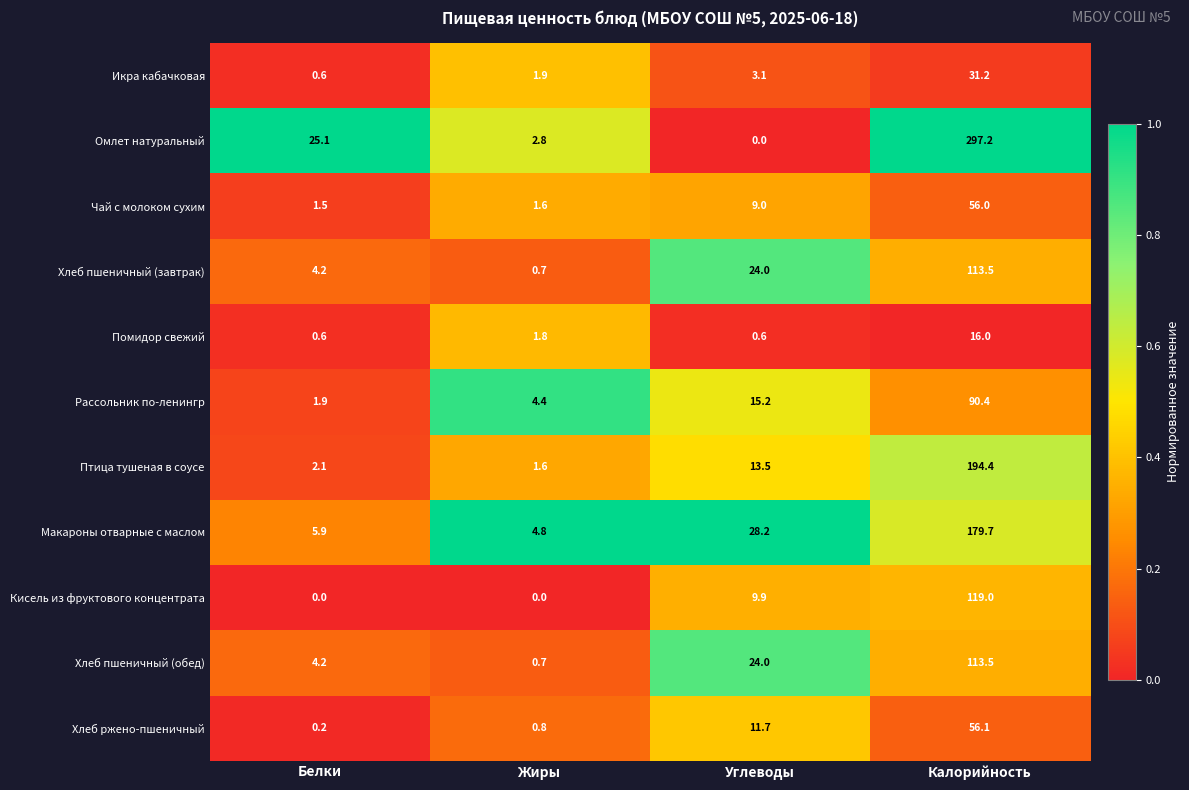

What is the lowest value of the Помидор свежий series?

0.6